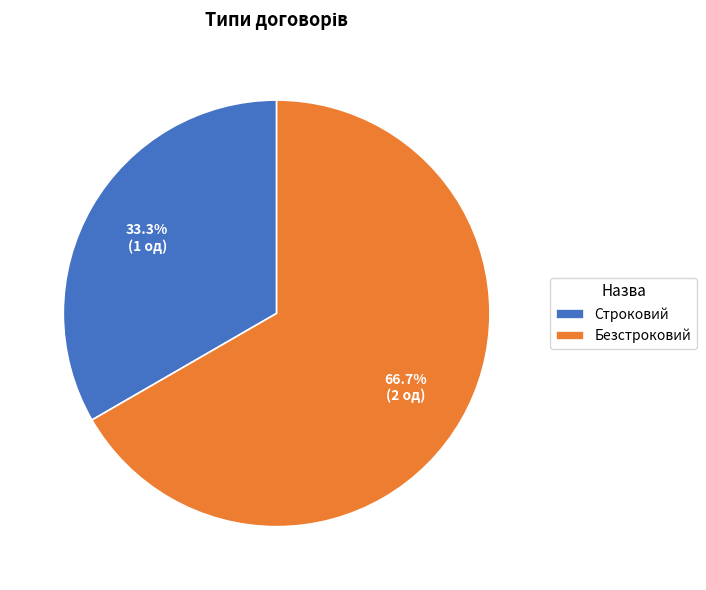

How many segments does this pie chart have?

2